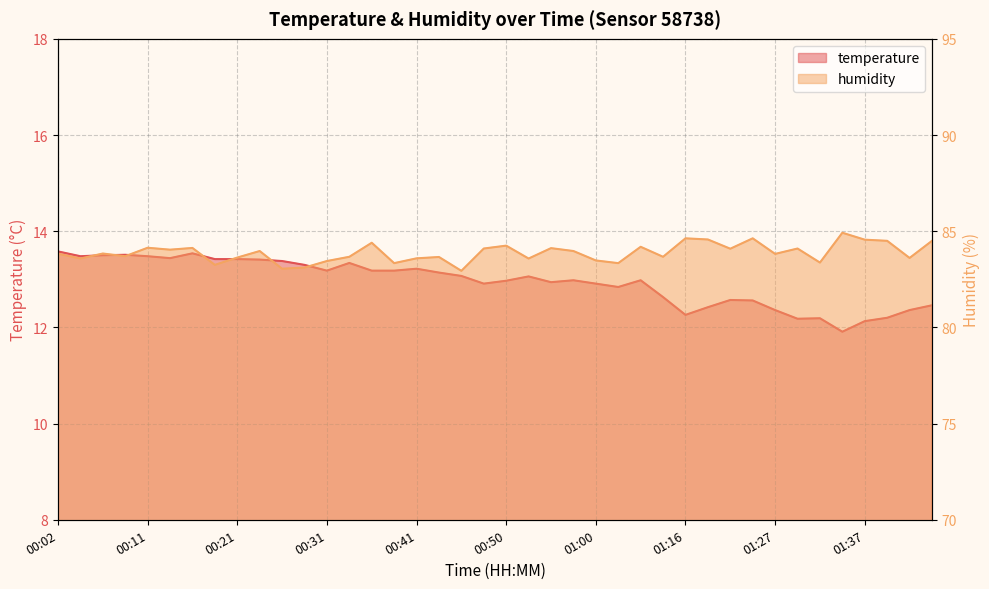

True or false: humidity has a value of 50.0 at 00:14.

False